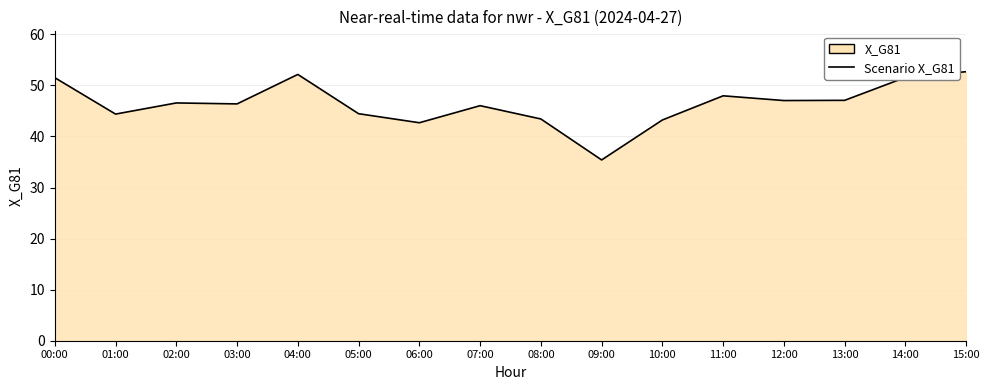

Rank the categories by value from lowest to highest.

09:00, 06:00, 10:00, 08:00, 01:00, 05:00, 07:00, 03:00, 02:00, 12:00, 13:00, 11:00, 00:00, 14:00, 04:00, 15:00